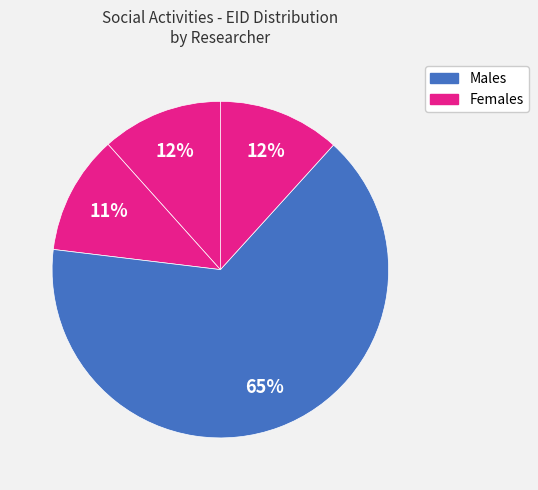

How many segments does this pie chart have?

4